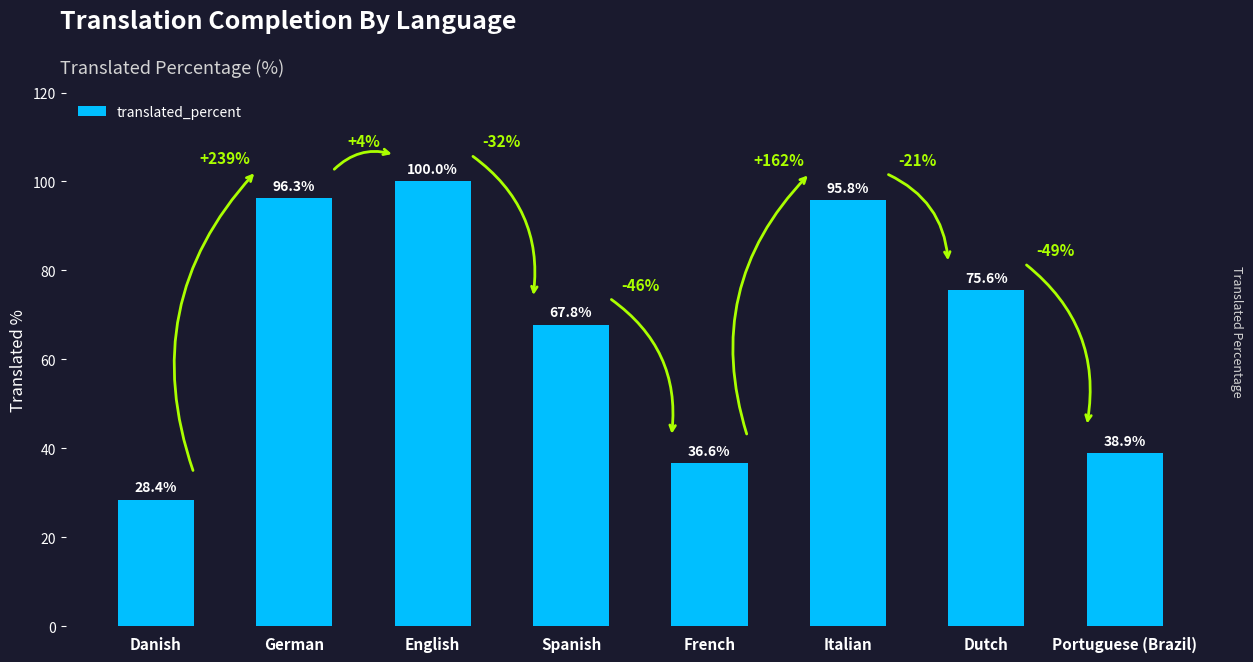

Are the bars grouped side by side (vs. stacked)?

No